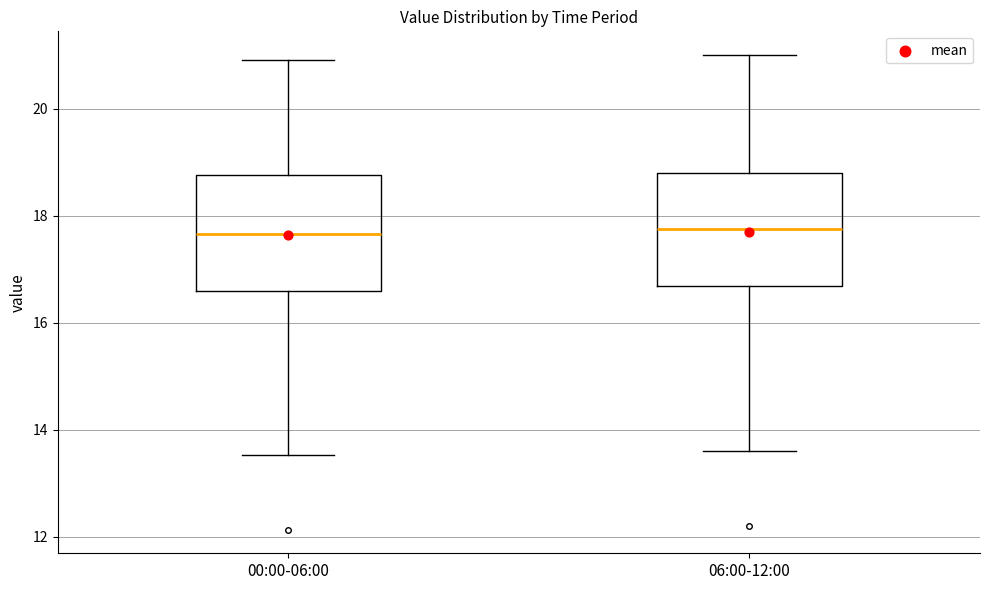

Reading left to right, transcribe this box plot: for each box, give where its median line is, the range the box spans, and where its two whiskers end, as read against the y-axis. The values are not printed on the chart, so give them approximately, as read against the axis.

00:00-06:00: median 17.6, box 16.6 to 18.8, whiskers 13.6 to 21.0
06:00-12:00: median 17.8, box 16.6 to 18.8, whiskers 13.6 to 21.0